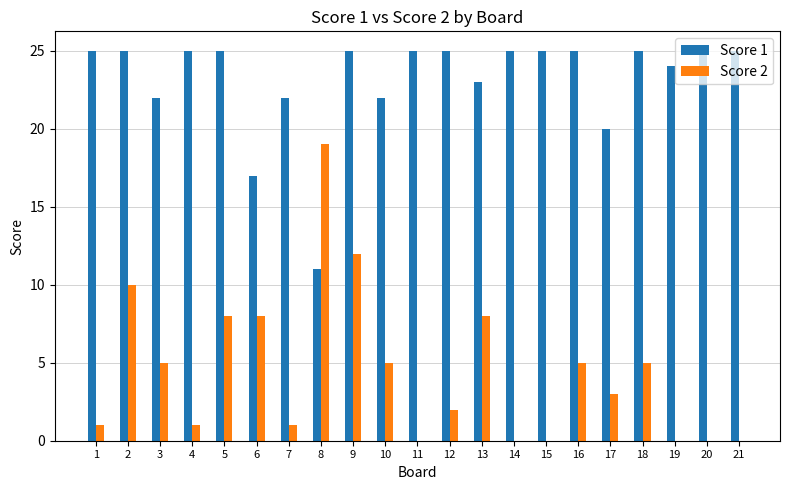

The value of Score 2 at 2 is 17. True or false?

False